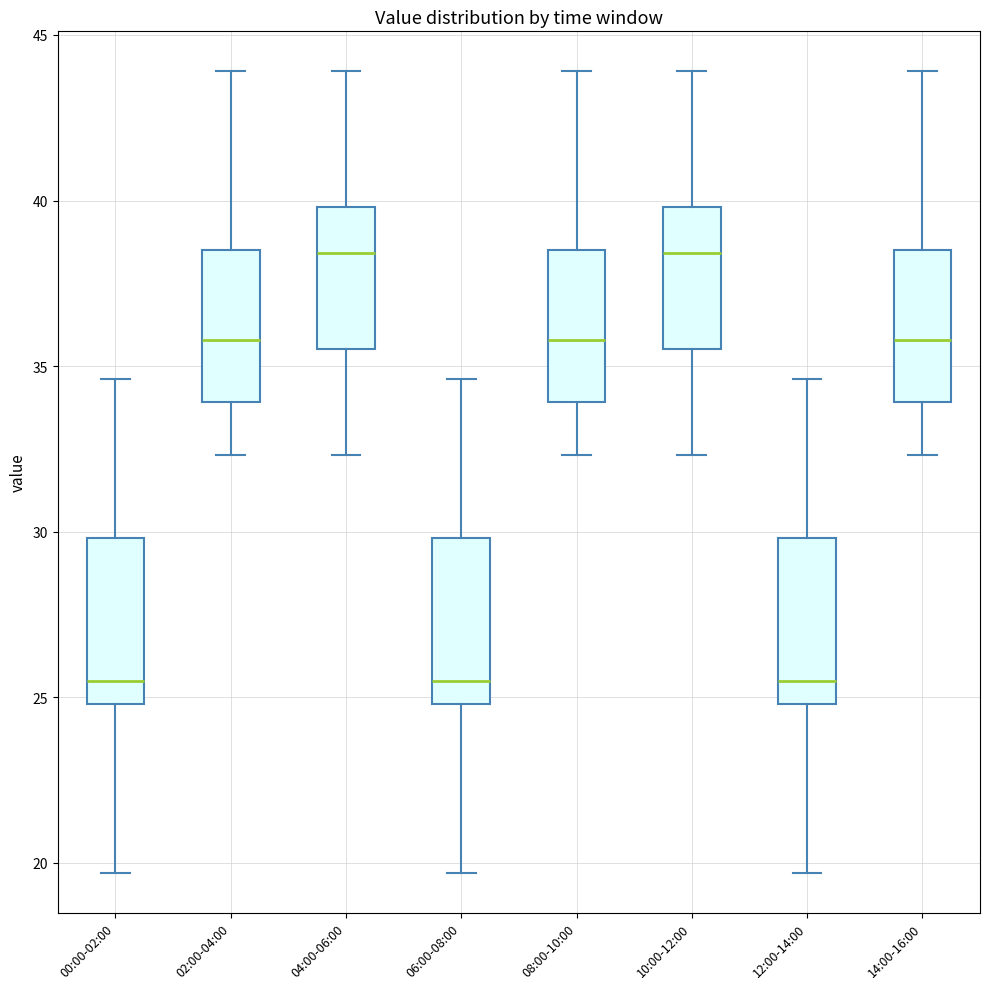

Reading left to right, transcribe this box plot: for each box, give where its median line is, the range the box spans, and where its two whiskers end, as read against the y-axis. The values are not printed on the chart, so give them approximately, as read against the axis.

00:00-02:00: median 25.5, box 25.0 to 30.0, whiskers 19.5 to 34.5
02:00-04:00: median 36.0, box 34.0 to 38.5, whiskers 32.5 to 44.0
04:00-06:00: median 38.5, box 35.5 to 40.0, whiskers 32.5 to 44.0
06:00-08:00: median 25.5, box 25.0 to 30.0, whiskers 19.5 to 34.5
08:00-10:00: median 36.0, box 34.0 to 38.5, whiskers 32.5 to 44.0
10:00-12:00: median 38.5, box 35.5 to 40.0, whiskers 32.5 to 44.0
12:00-14:00: median 25.5, box 25.0 to 30.0, whiskers 19.5 to 34.5
14:00-16:00: median 36.0, box 34.0 to 38.5, whiskers 32.5 to 44.0